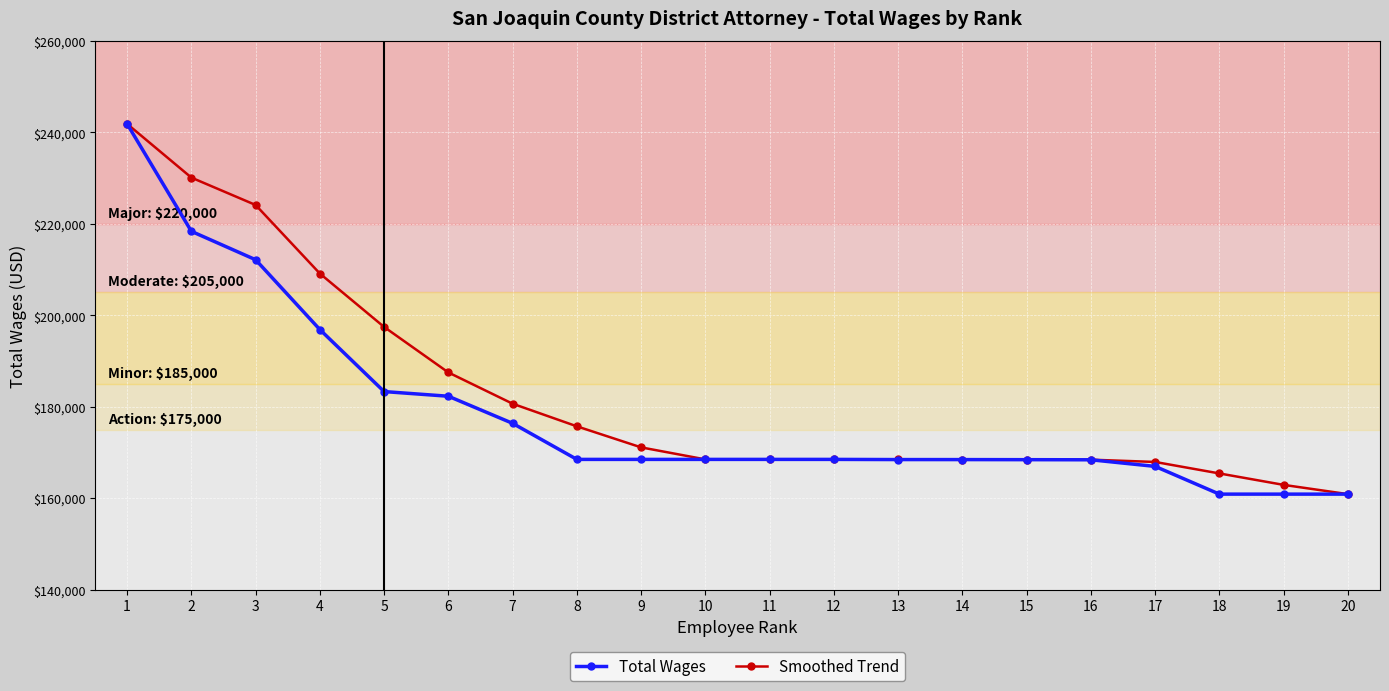

Between 5 and 14, which series saw the biggest shift?

Smoothed Trend